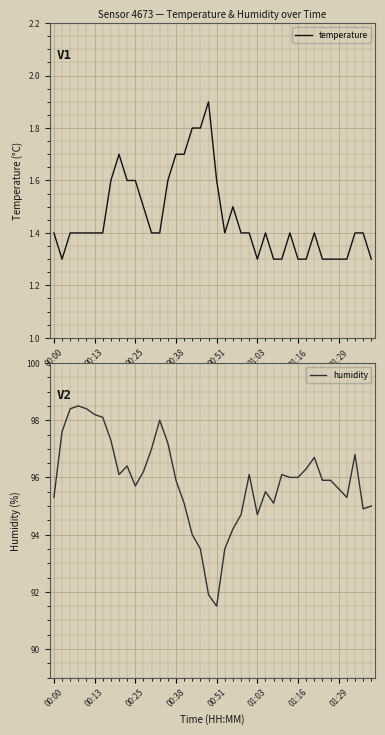

What is the maximum value for temperature?

1.9